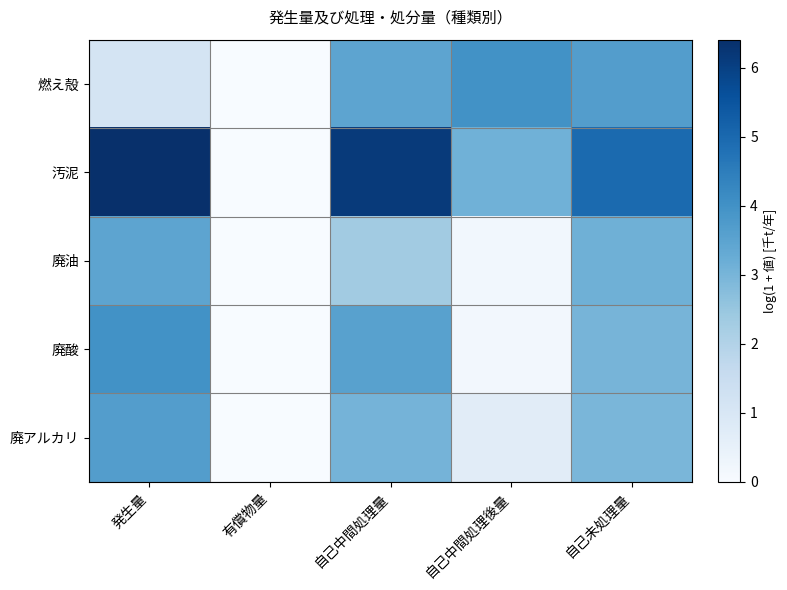

Reading left to right, what are all the values shown in this chart?

燃え殻: 発生量=1.1	有償物量=0.0	自己中間処理量=3.5	自己中間処理後量=4.0	自己未処理量=3.7
汚泥: 発生量=6.4	有償物量=0.0	自己中間処理量=6.1	自己中間処理後量=3.1	自己未処理量=5.0
廃油: 発生量=3.5	有償物量=0.0	自己中間処理量=2.3	自己中間処理後量=0.2	自己未処理量=3.1
廃酸: 発生量=4.0	有償物量=0.0	自己中間処理量=3.6	自己中間処理後量=0.2	自己未処理量=3.0
廃アルカリ: 発生量=3.7	有償物量=0.0	自己中間処理量=3.1	自己中間処理後量=0.7	自己未処理量=3.0